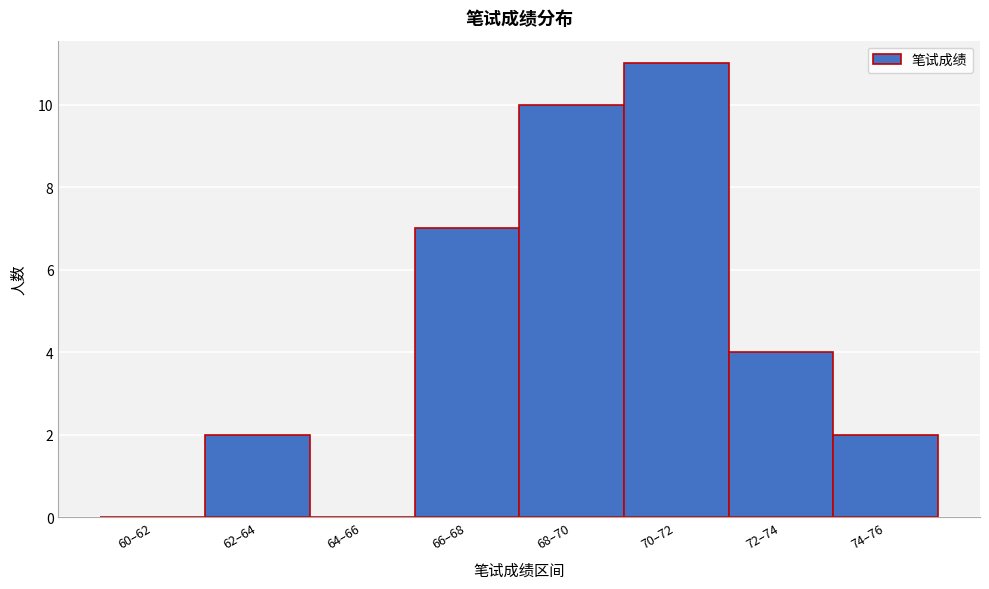

Reading left to right, what are all the values shown in this chart?

60–62=0	62–64=2	64–66=0	66–68=7	68–70=10	70–72=11	72–74=4	74–76=2